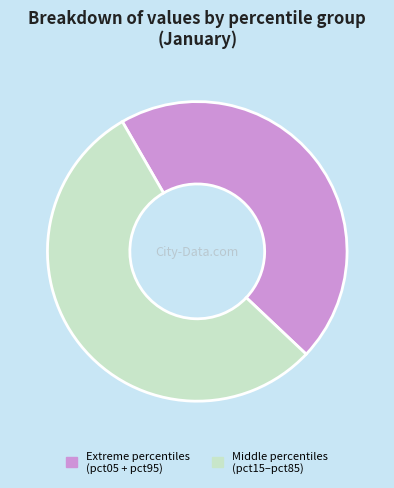

What is the ratio of the value at Middle percentiles (pct15–pct85) to the value at Extreme percentiles (pct05 + pct95)?

1.2